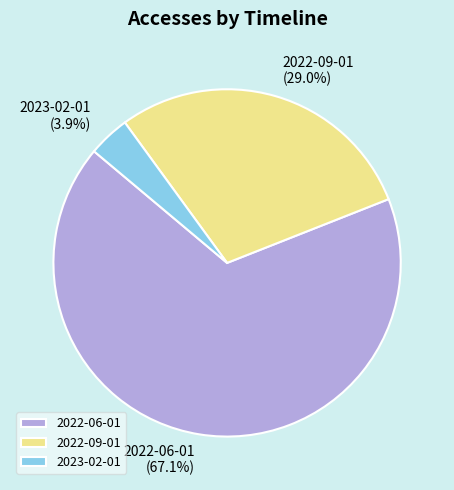

Rank the categories by value from lowest to highest.

2023-02-01, 2022-09-01, 2022-06-01